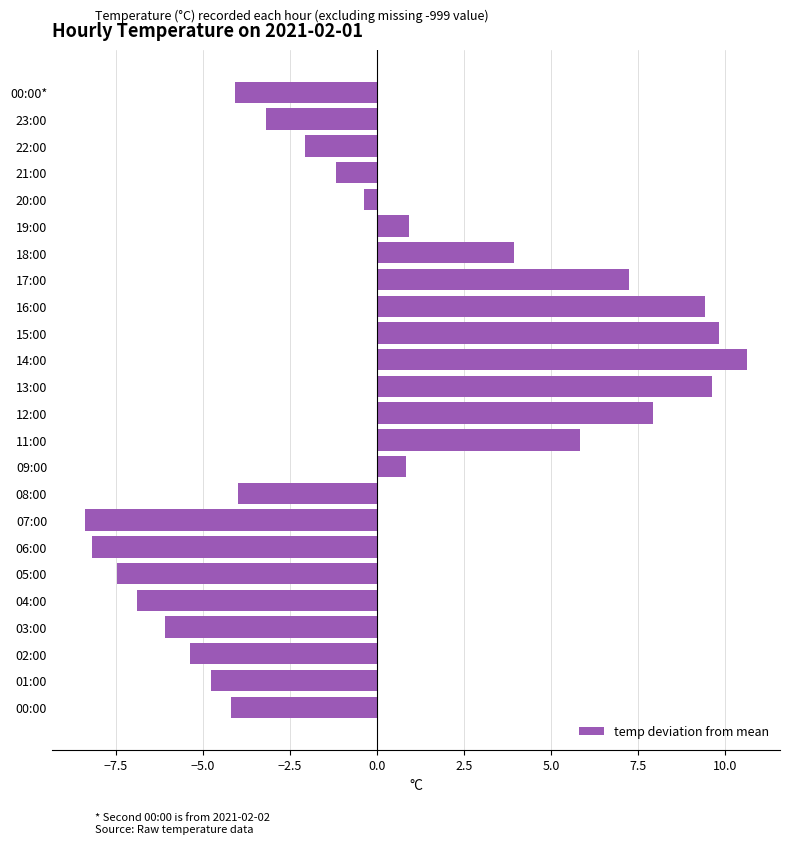

The value at 18:00 is 3.9. True or false?

True